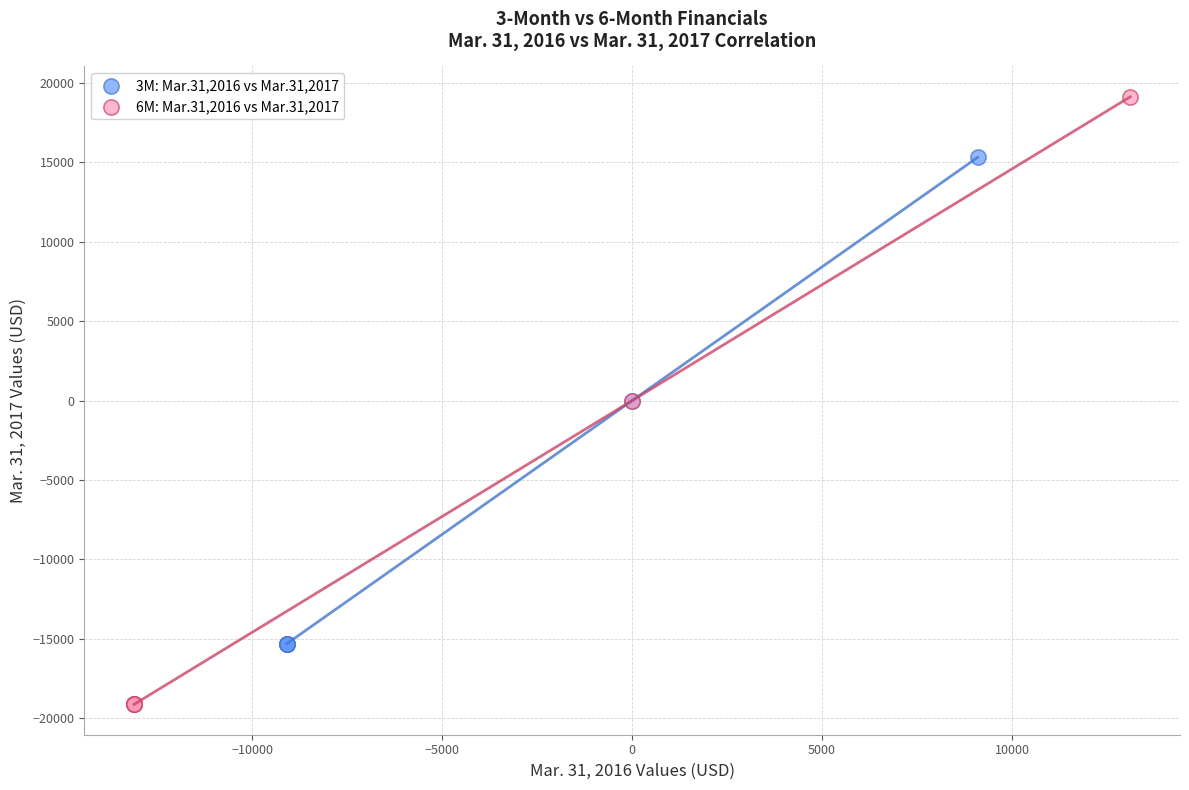

What are all the series names shown in the legend?

3M: Mar.31,2016 vs Mar.31,2017, 6M: Mar.31,2016 vs Mar.31,2017